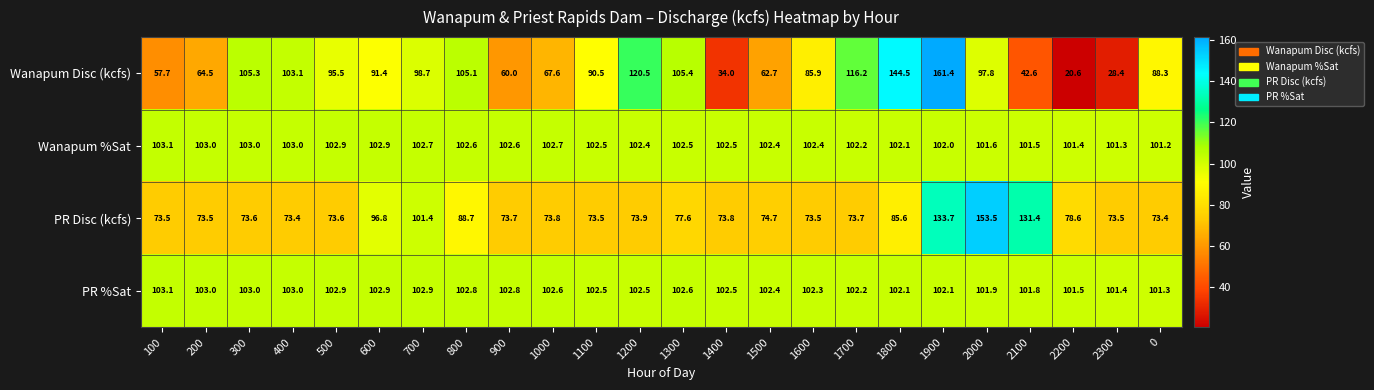

Count the number of data series in this chart.

4